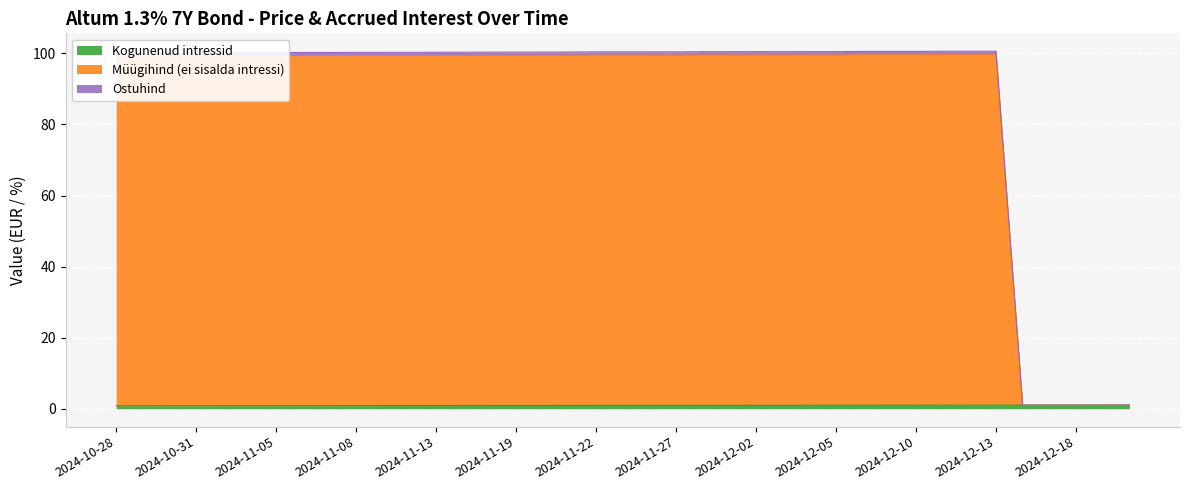

Which category has the highest value across all series?

2024-12-13